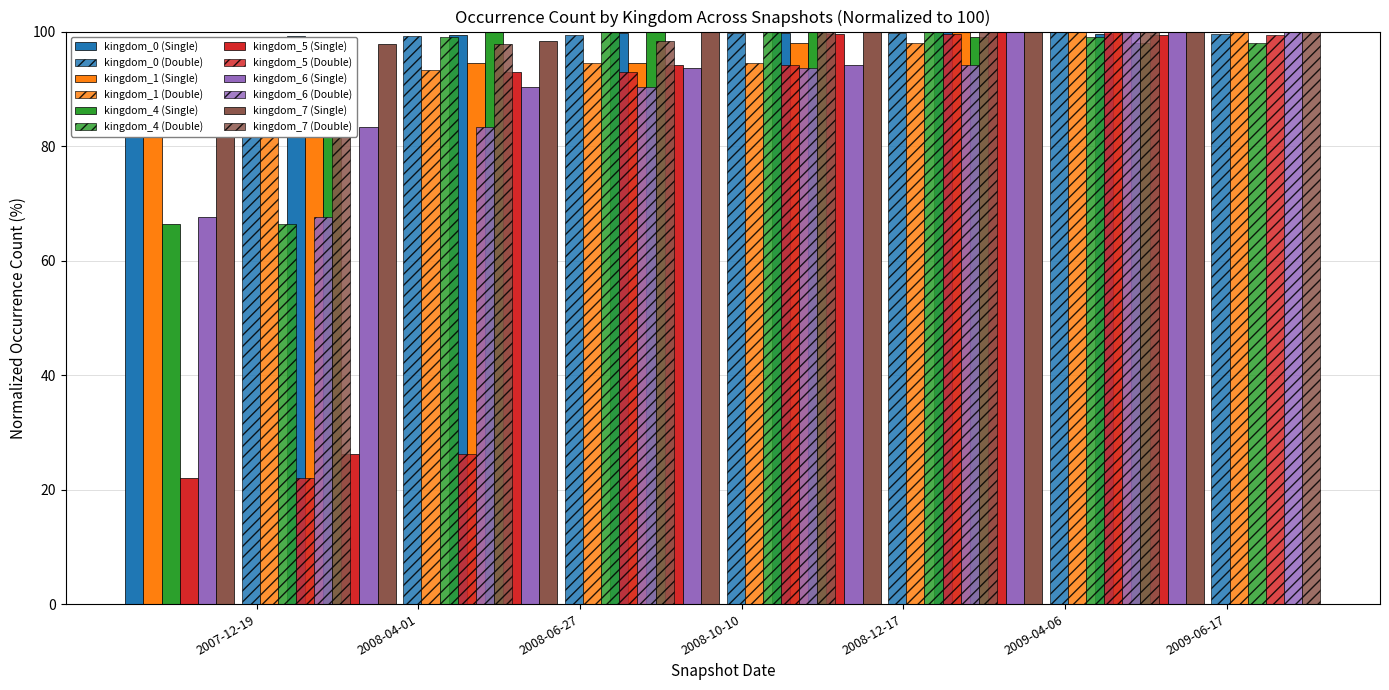

At which label is kingdom_7 closest to 92?

2008-04-01